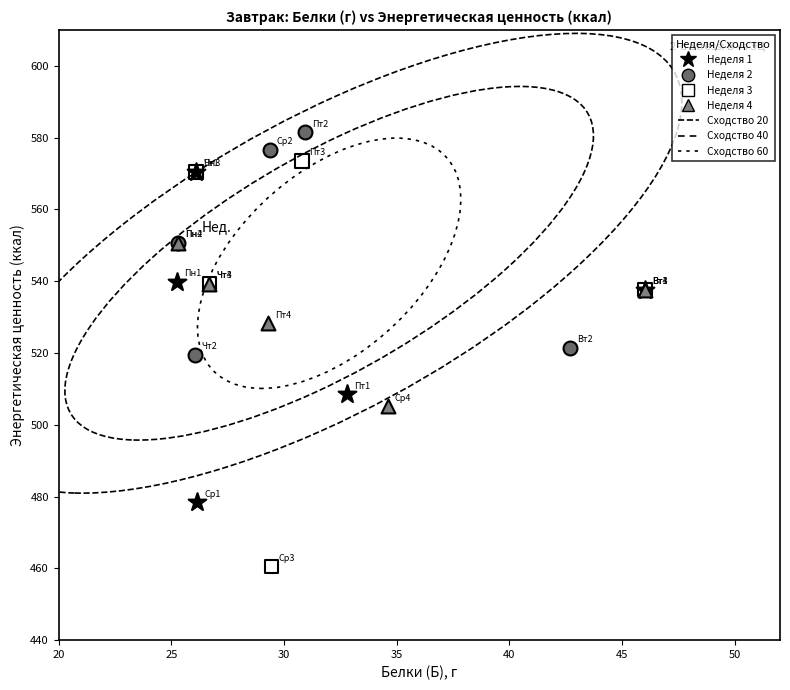

Which series reaches the maximum Y coordinate?

Неделя 2